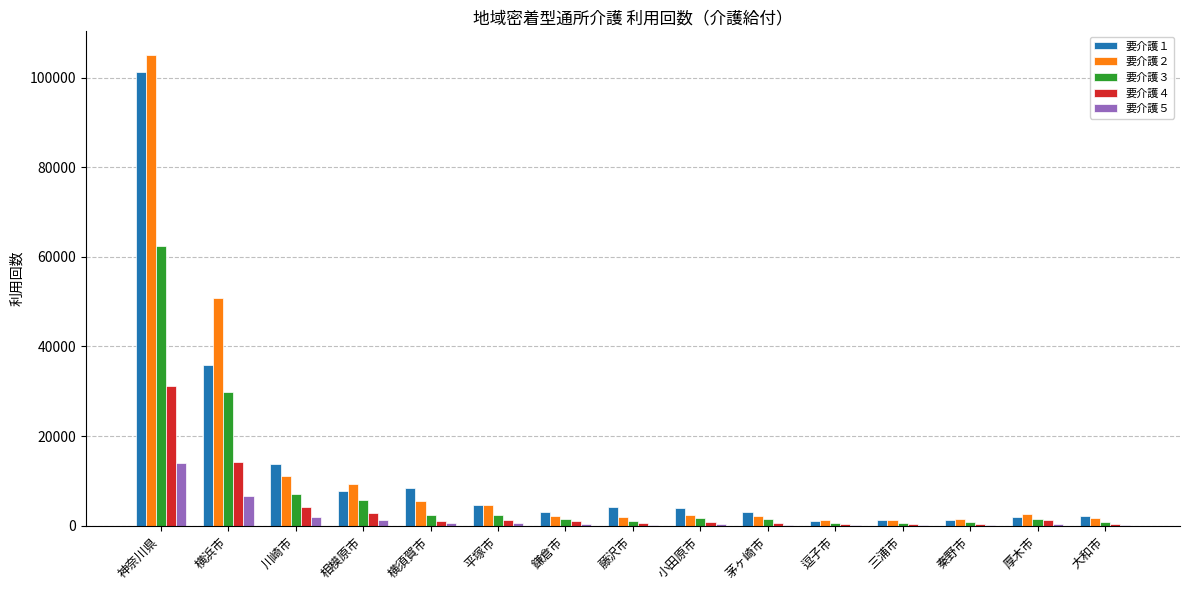

Does the chart contain stacked bars?

No